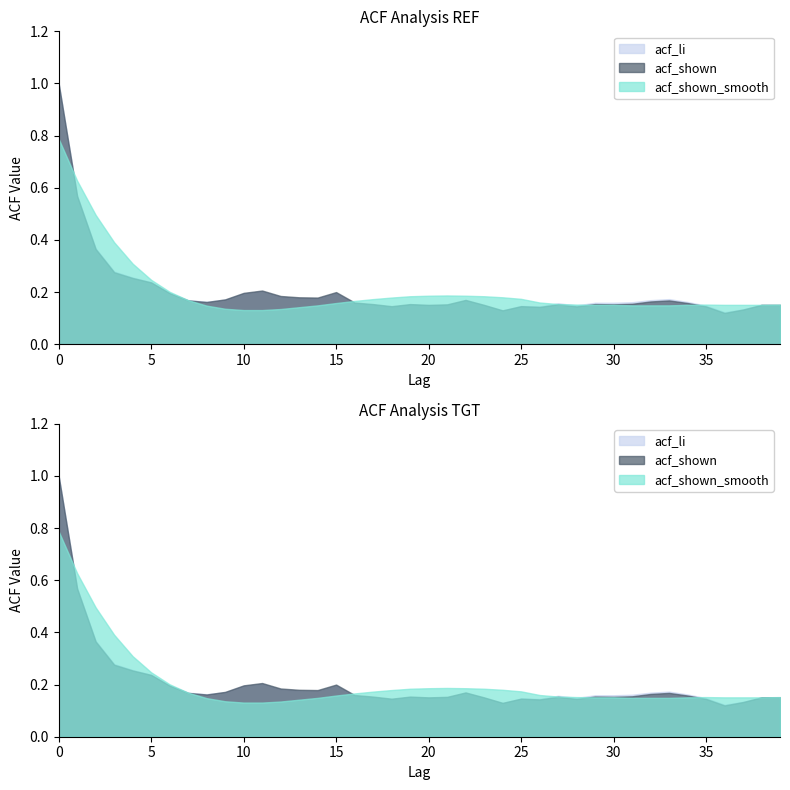

What are all the series names shown in the legend?

acf_li, acf_shown, acf_shown_smooth